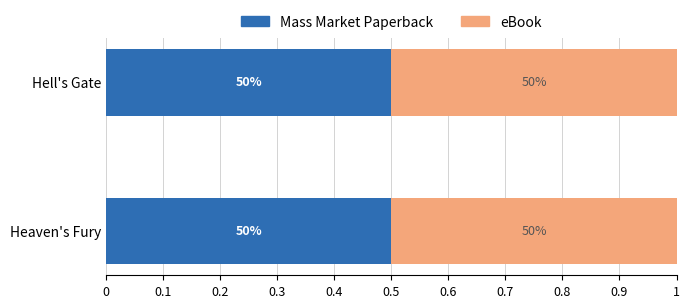

Reading right to left, transcribe all the data shown in this chart.

Mass Market Paperback: 0.5	0.5
eBook: 0.5	0.5